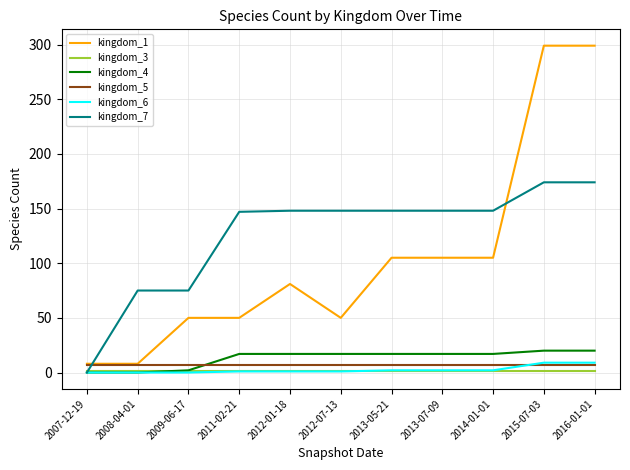

What is the maximum value shown in the chart?

299